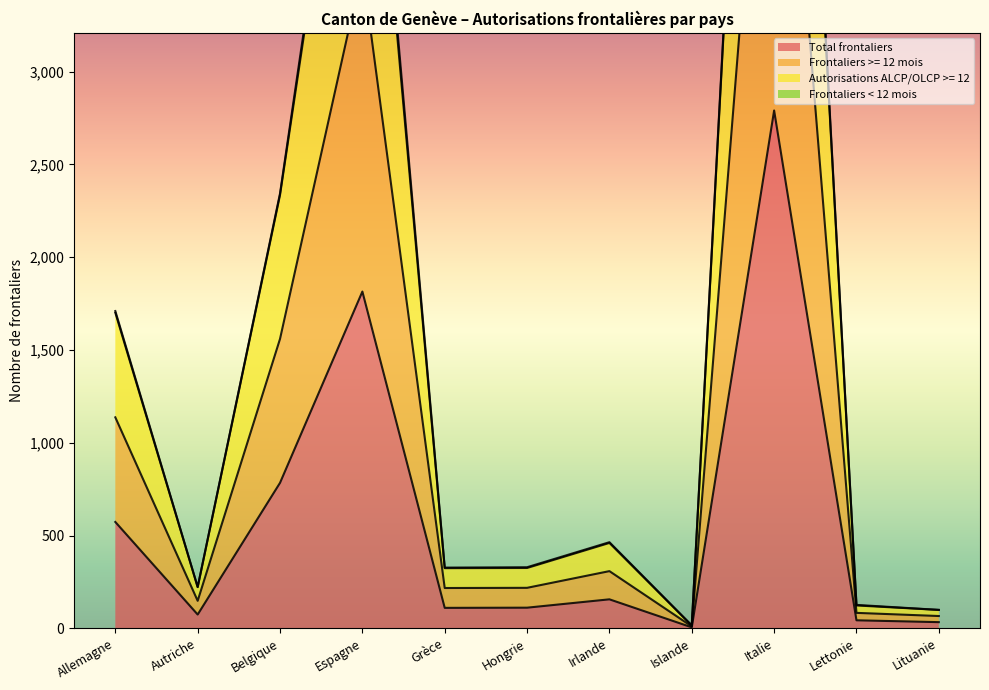

True or false: Total frontaliers has a value of 74 at Autriche.

True